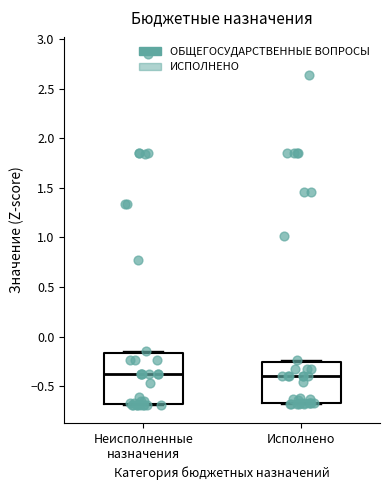

Reading left to right, read every box against the y-axis: the position of its median line, the range the box covers, and the ends of its whiskers. The values are not printed on the chart, so give them approximately, as read against the axis.

Неисполненные назначения: median -0.35, box -0.70 to -0.15, whiskers -0.70 to -0.15 (just above the box's upper edge)
Исполнено: median -0.40, box -0.65 to -0.25, whiskers -0.65 to -0.25 (just above the box's upper edge)